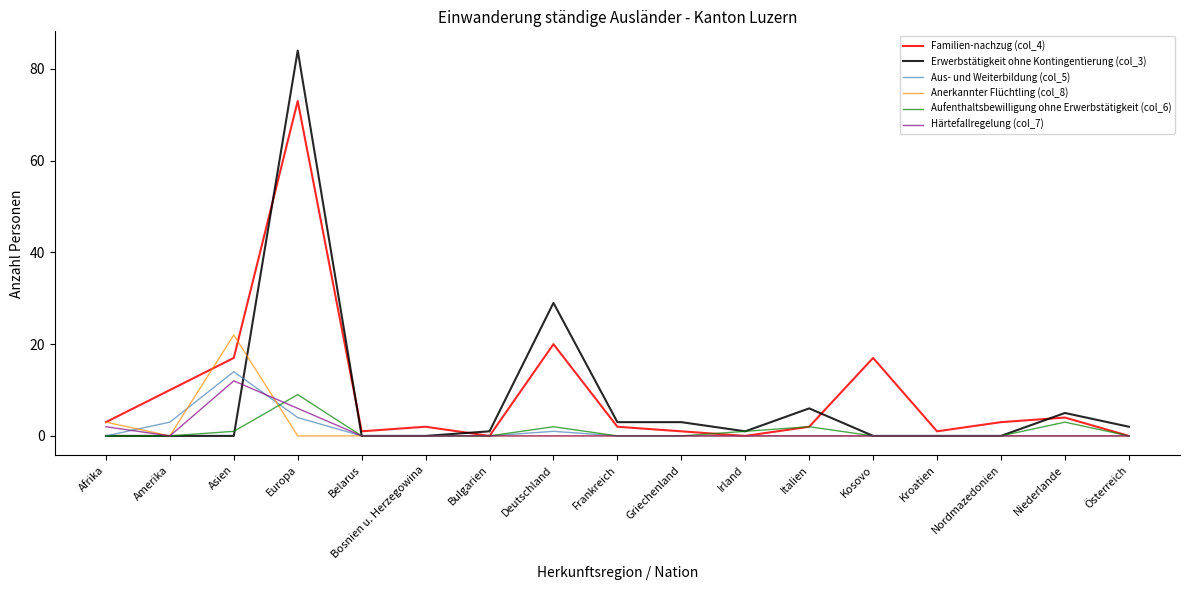

What is the highest value of the Anerkannter Flüchtling (col_8) series?

22